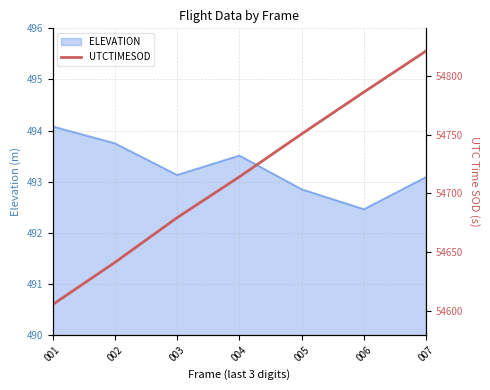

What is the ratio of the value at 007 to the value at 005?

1.0